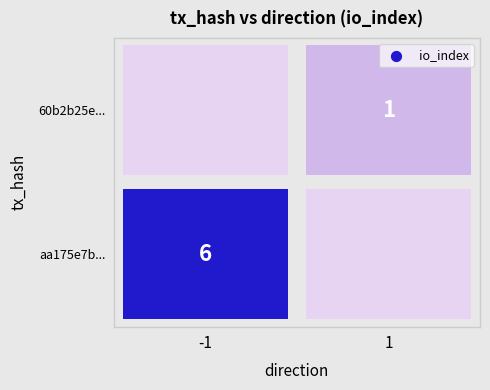

Which series has the largest range (max minus min)?

aa175e7b...